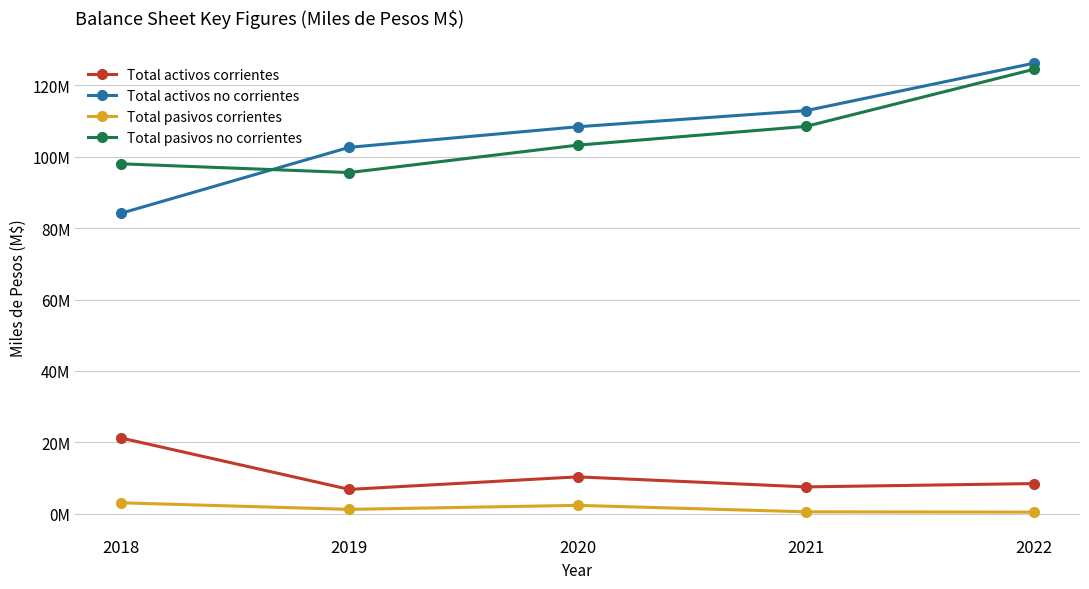

What are all the series names shown in the legend?

Total activos corrientes, Total activos no corrientes, Total pasivos corrientes, Total pasivos no corrientes